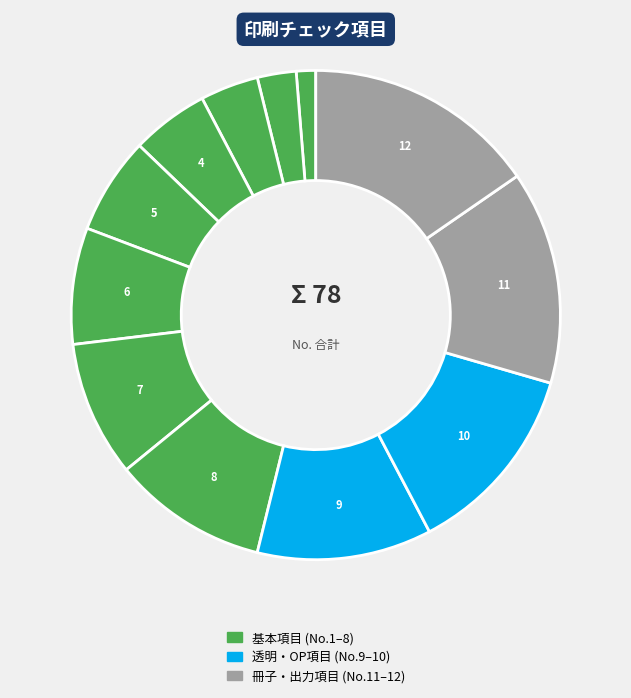

How many segments does this pie chart have?

12